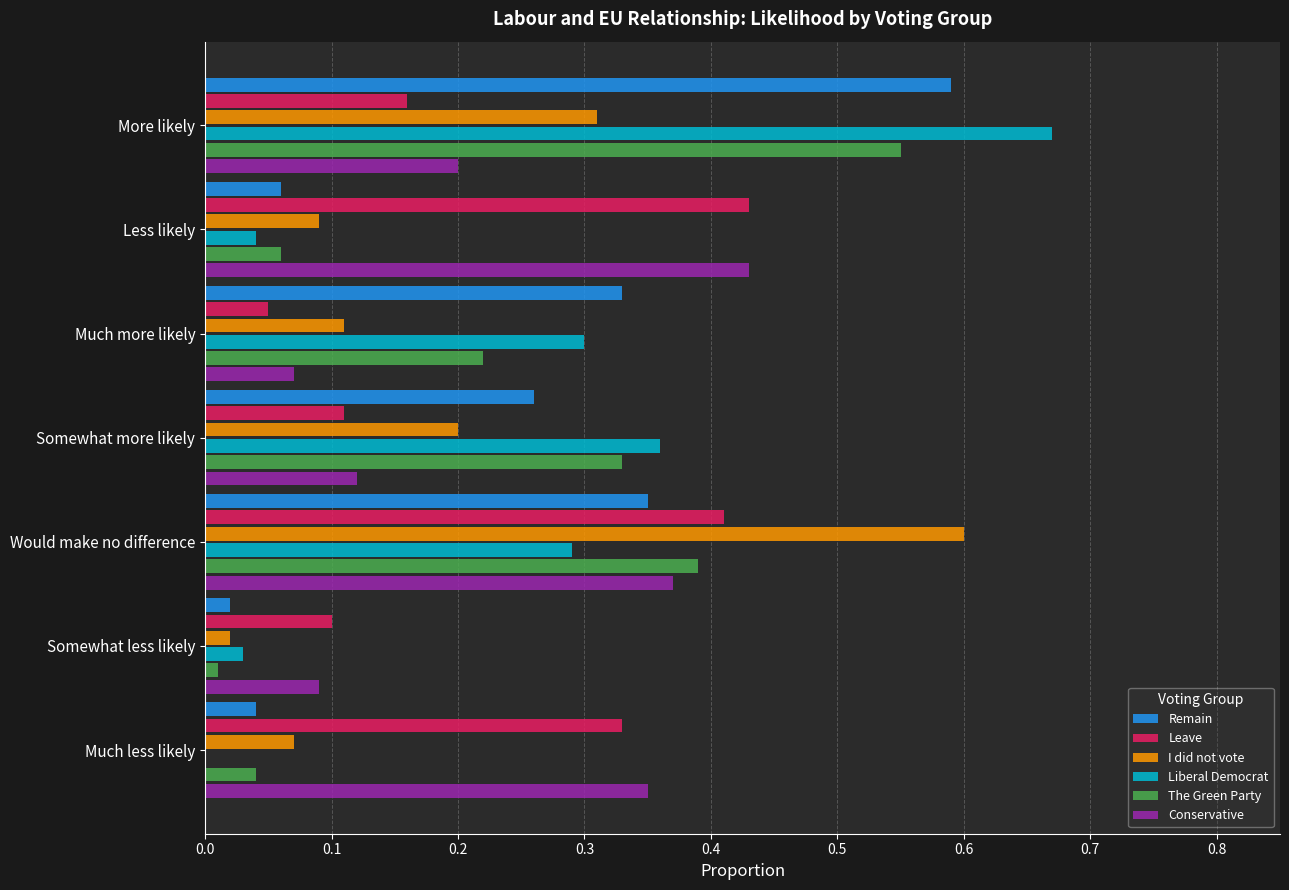

Is the value of I did not vote at Much less likely greater than the value of Liberal Democrat at More likely?

No